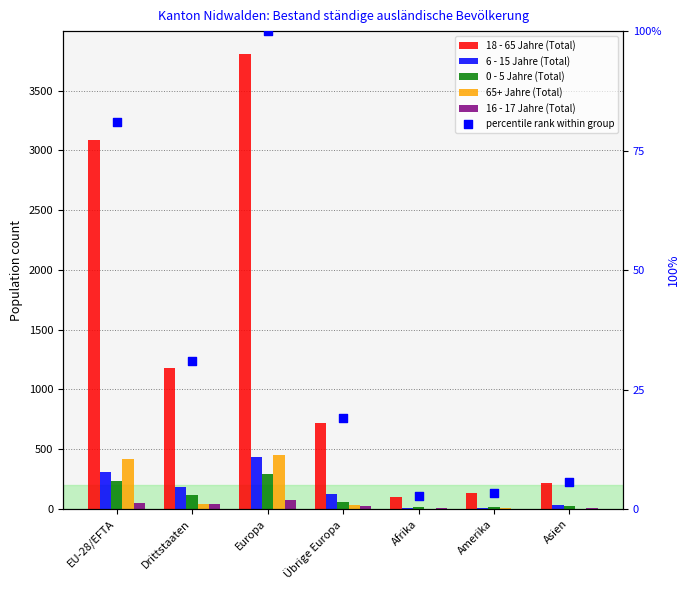

Which series has the largest total across all categories?

18 - 65 Jahre (Total)